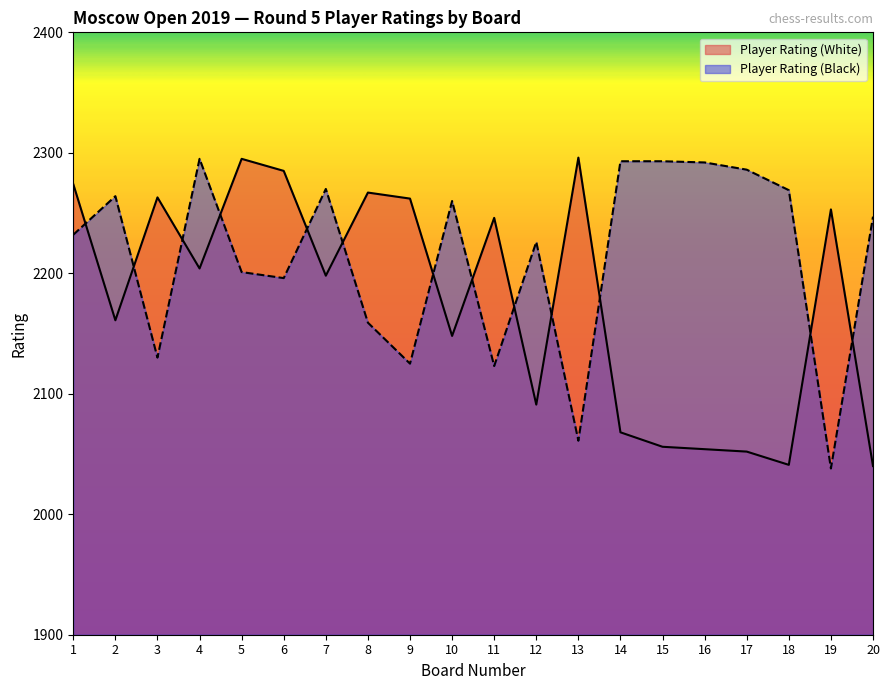

At which category does Player Rating (White) reach its first local peak?

3